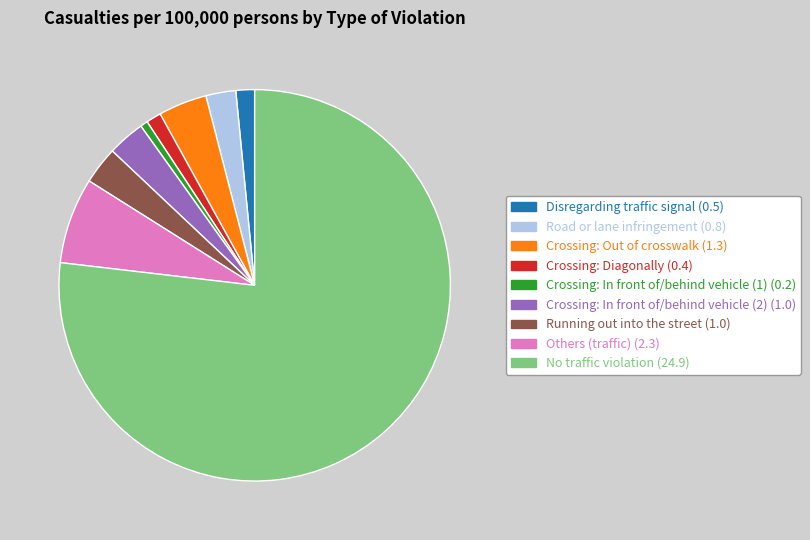

Does any single category account for the majority?

Yes